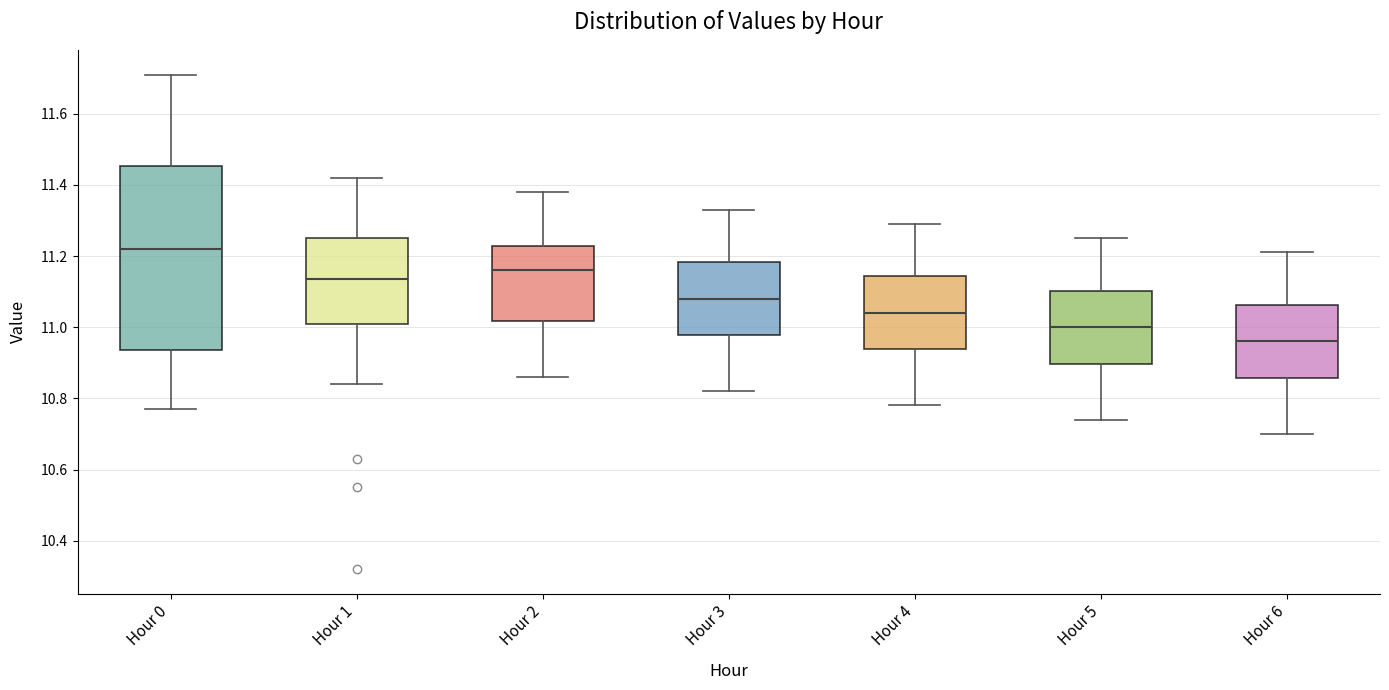

Comparing the boxes themselves (not the whiskers), which one is the tallest?

Hour 0